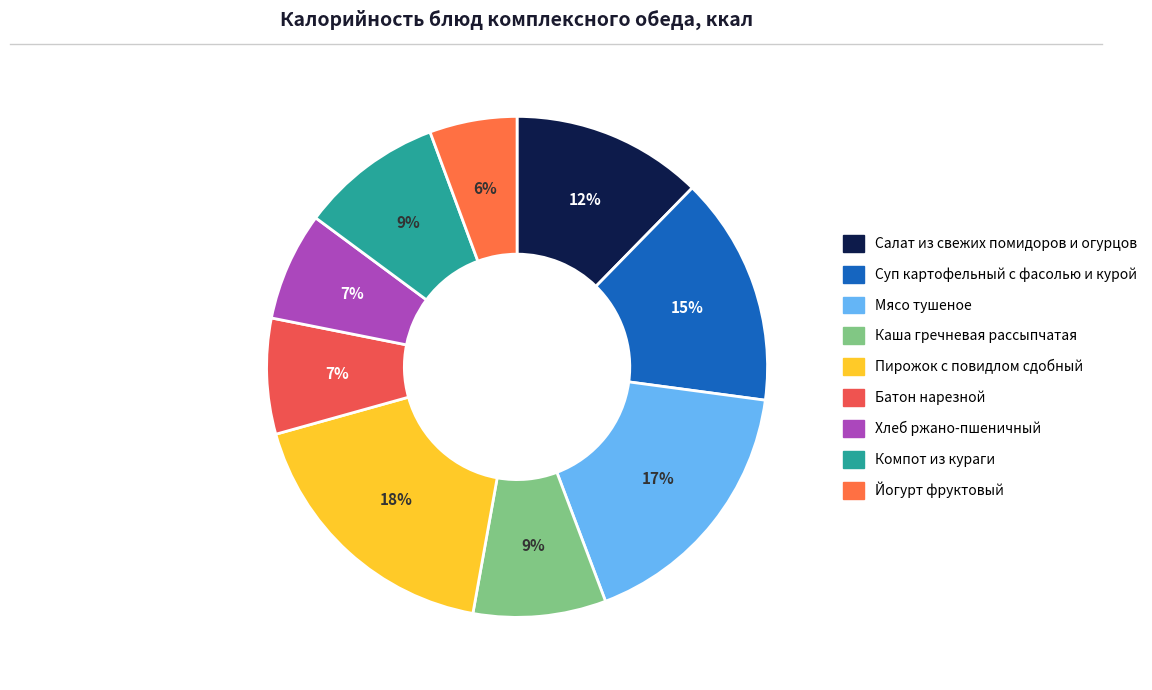

Do Компот из кураги and Каша гречневая рассыпчатая together represent more than half of the pie?

No